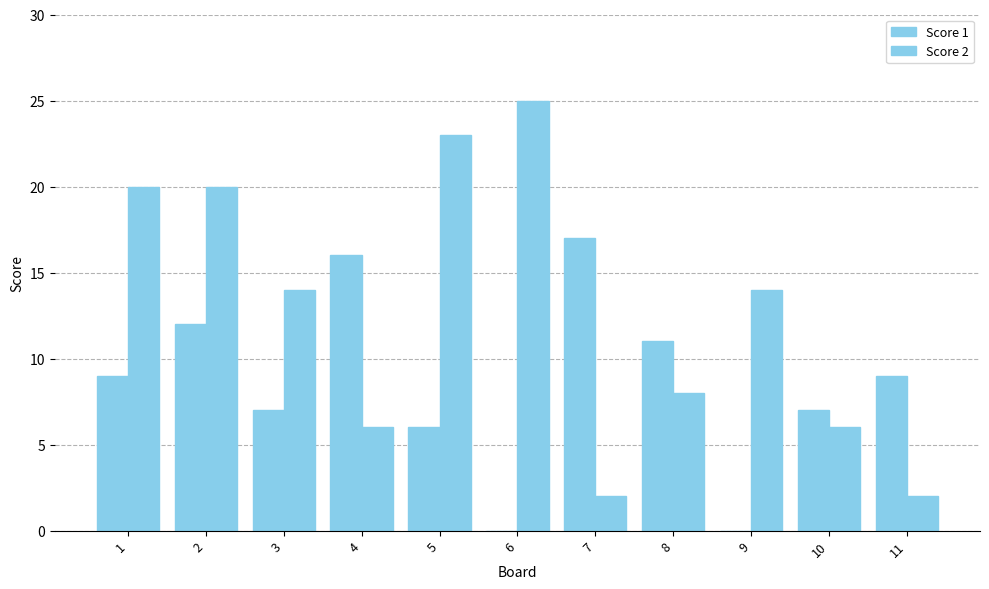

At which category does the chart reach its minimum across all series?

6